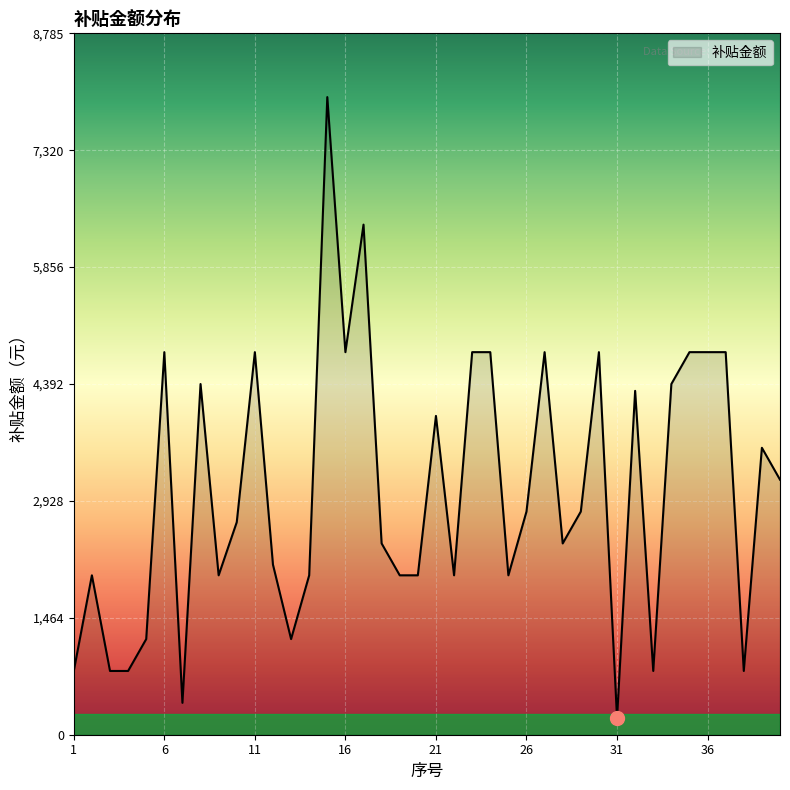

How many categories are shown in the chart?

40